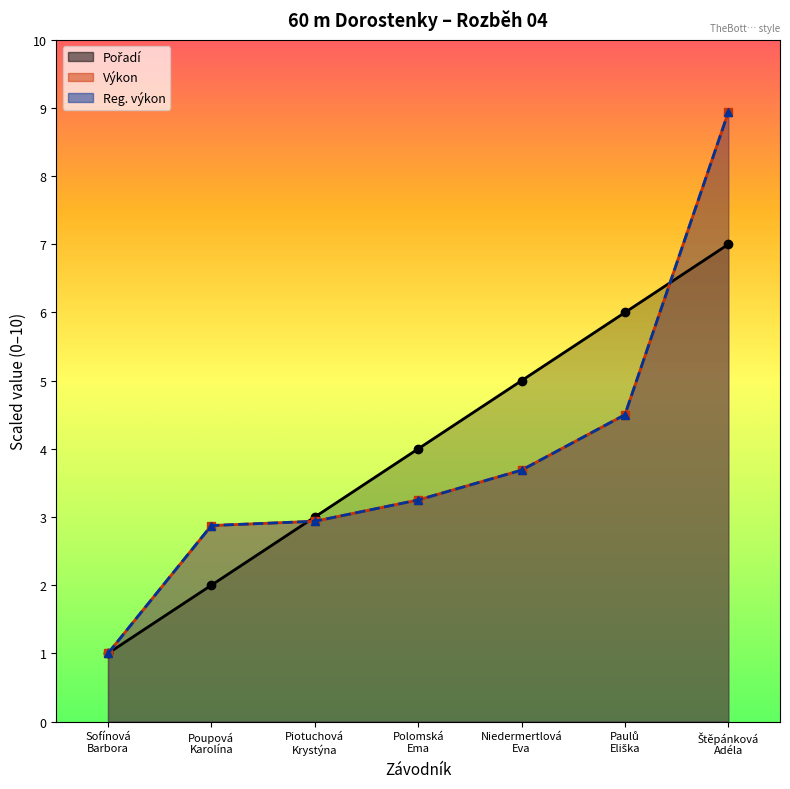

What is the difference between the Výkon values at Piotuchová
Krystýna and Štěpánková
Adéla?

6.0